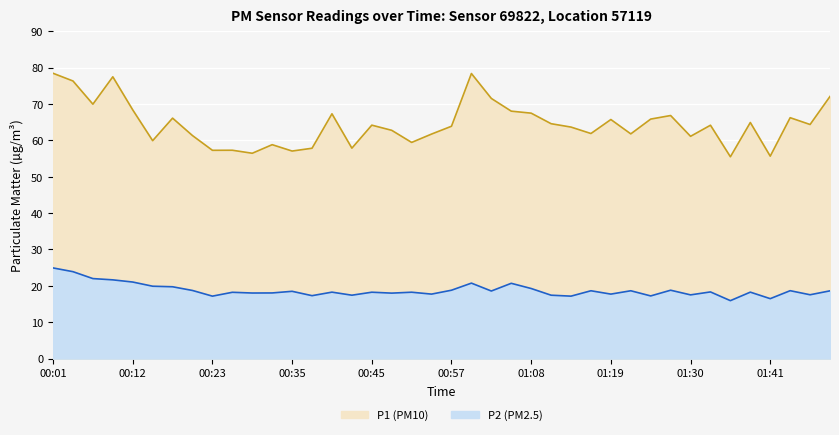

How many data points in P2 are above 18?

27